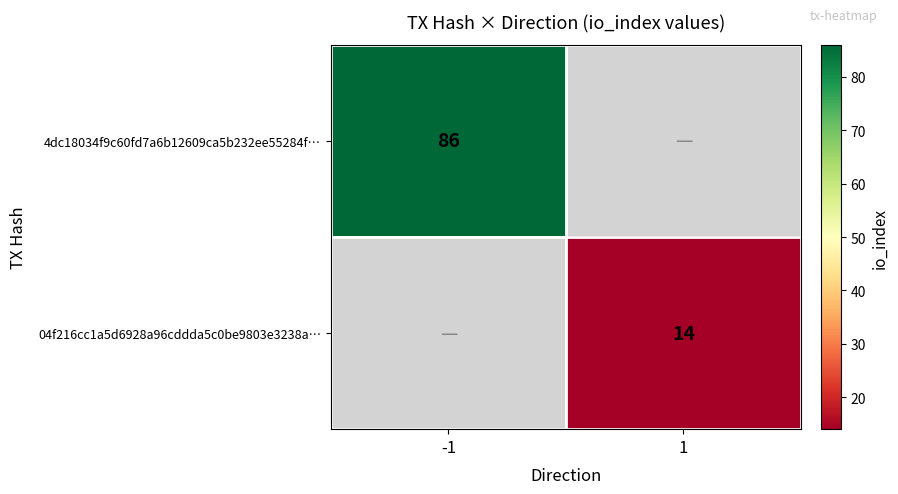

Is the value of 04f216cc1a5d6928a96cddda5c0be9803e3238a… at 1 greater than the value of 4dc18034f9c60fd7a6b12609ca5b232ee55284f… at -1?

No